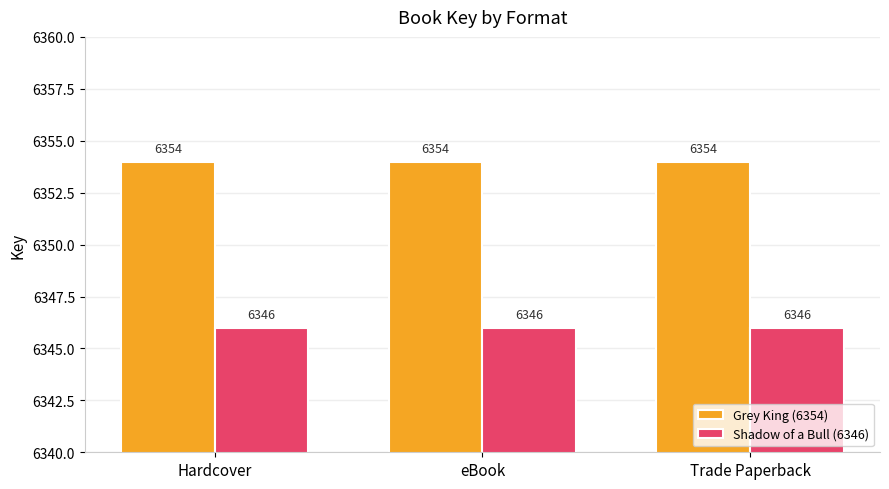

What is the sum of the Grey King (6354) values at Trade Paperback and Hardcover?

12708